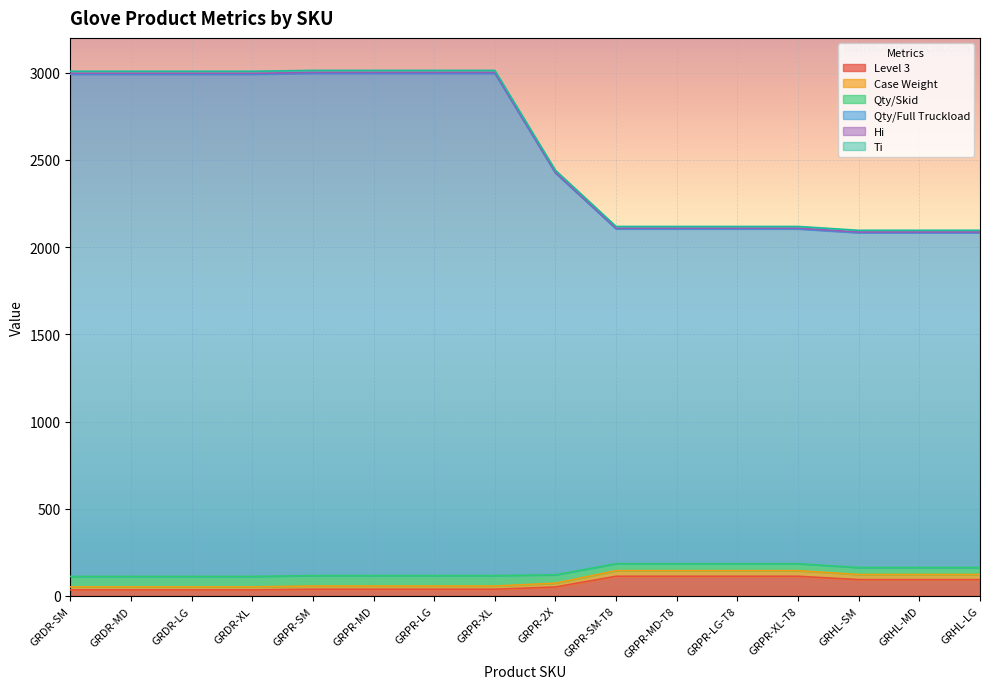

True or false: Case Weight and Qty/Skid cross at least once.

False